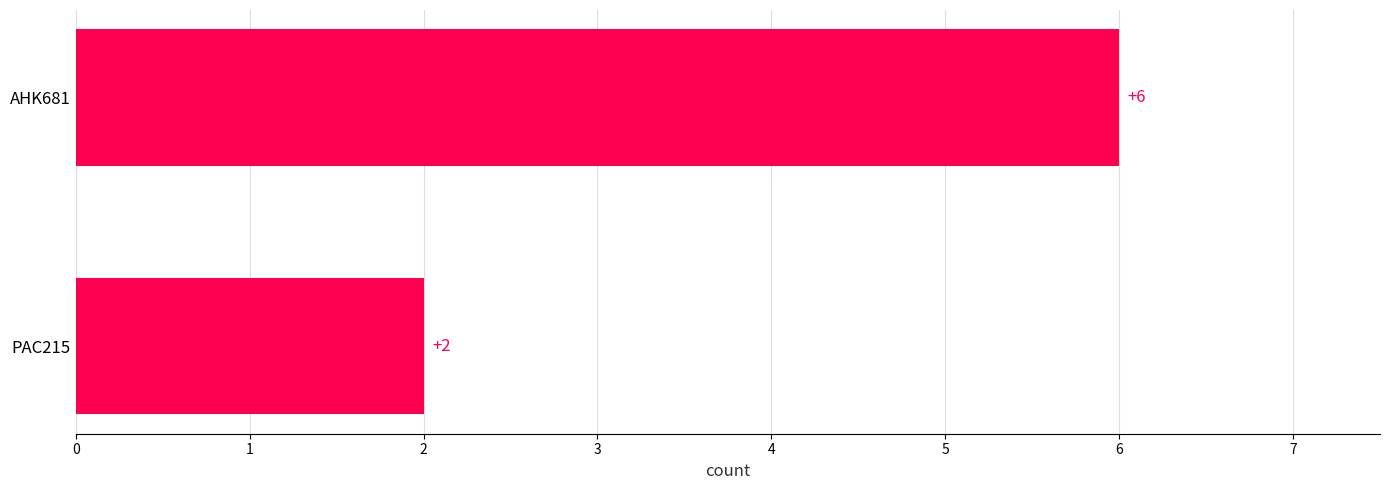

Reading top to bottom, list all the values displayed in this chart.

6	2